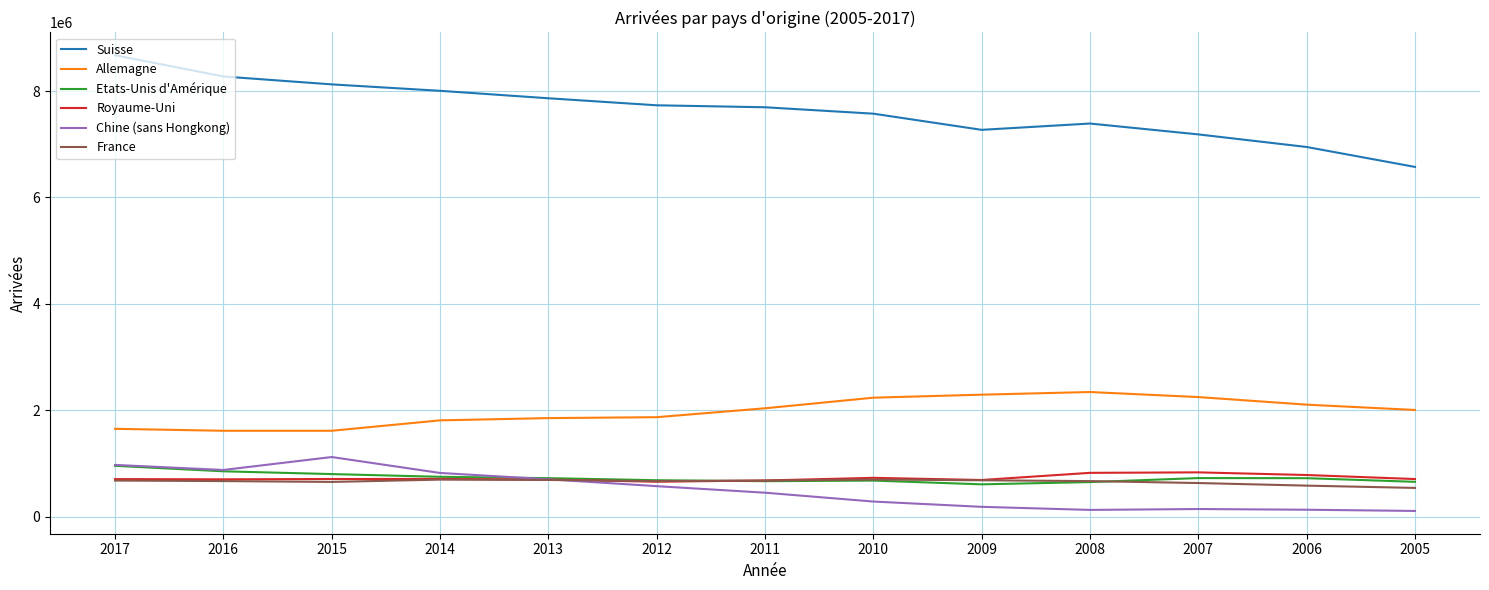

What is the highest value of the Royaume-Uni series?

834783